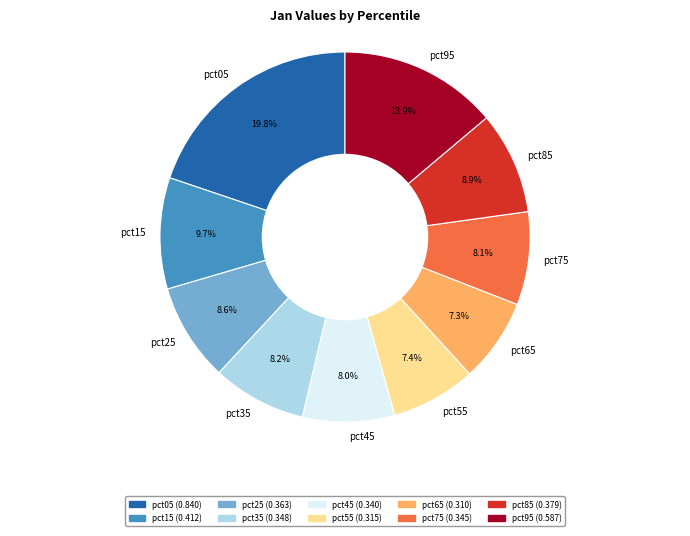

To the nearest percent, what is the average slice percentage?

10%